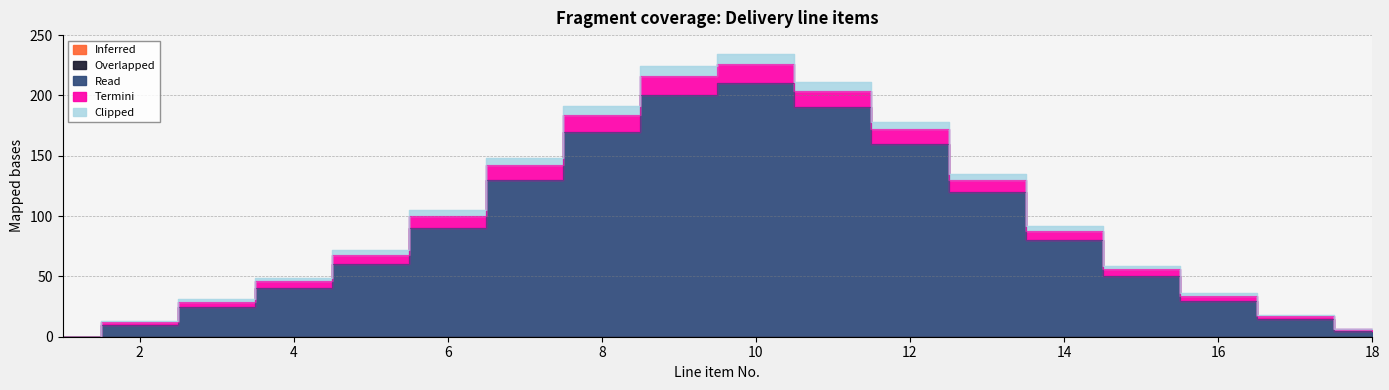

What is the maximum value for Read?

210